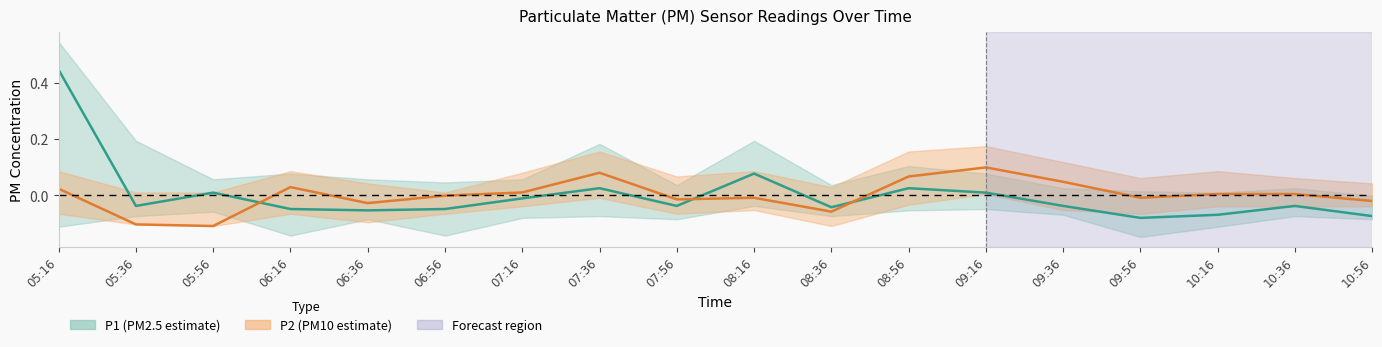

Between 06:16 and 08:16, which is larger?

08:16